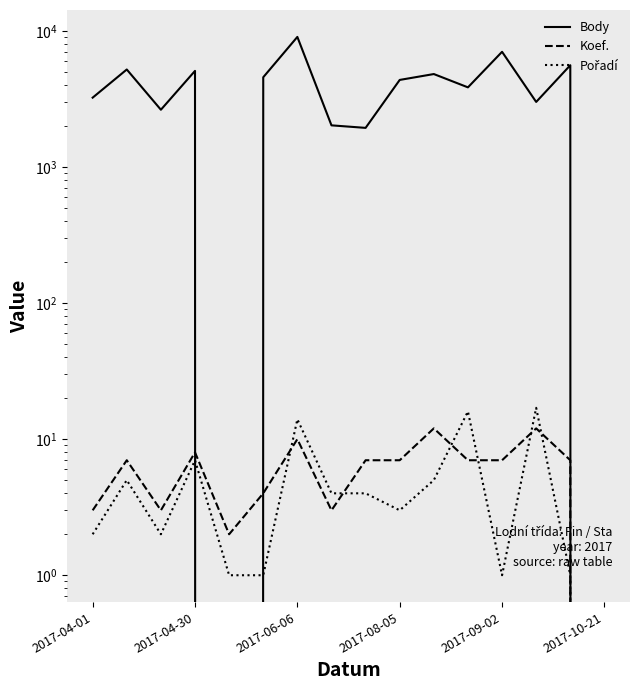

Which series has the largest total across all categories?

Body